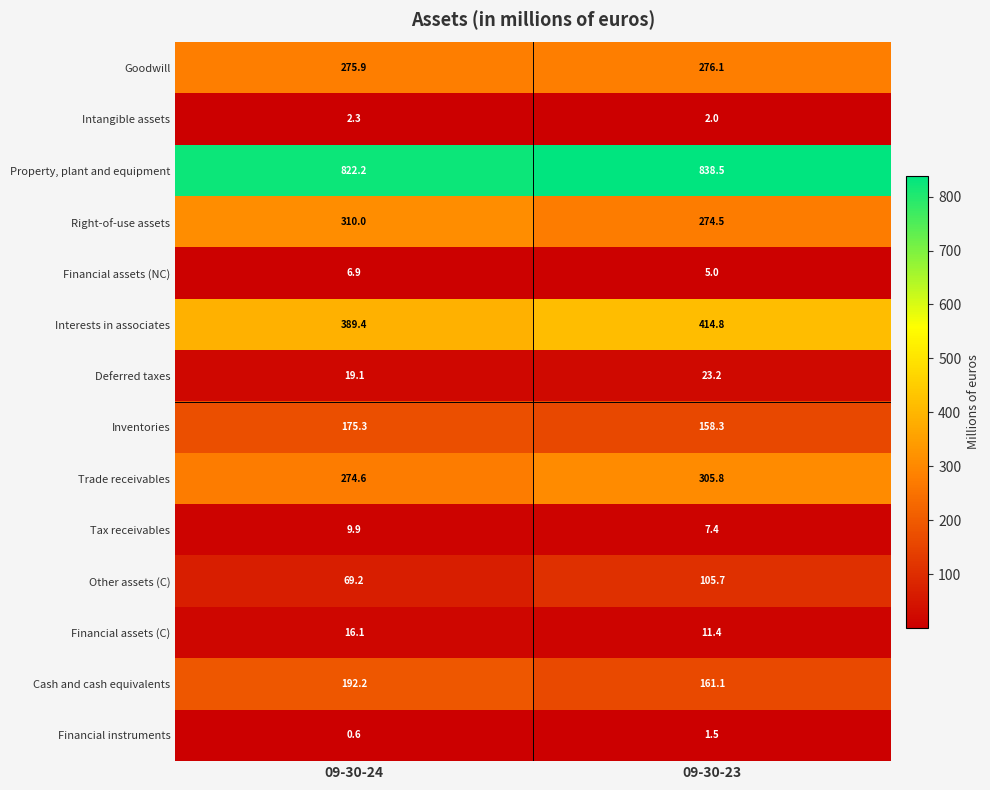

Which label corresponds to the largest value in the chart?

09-30-23